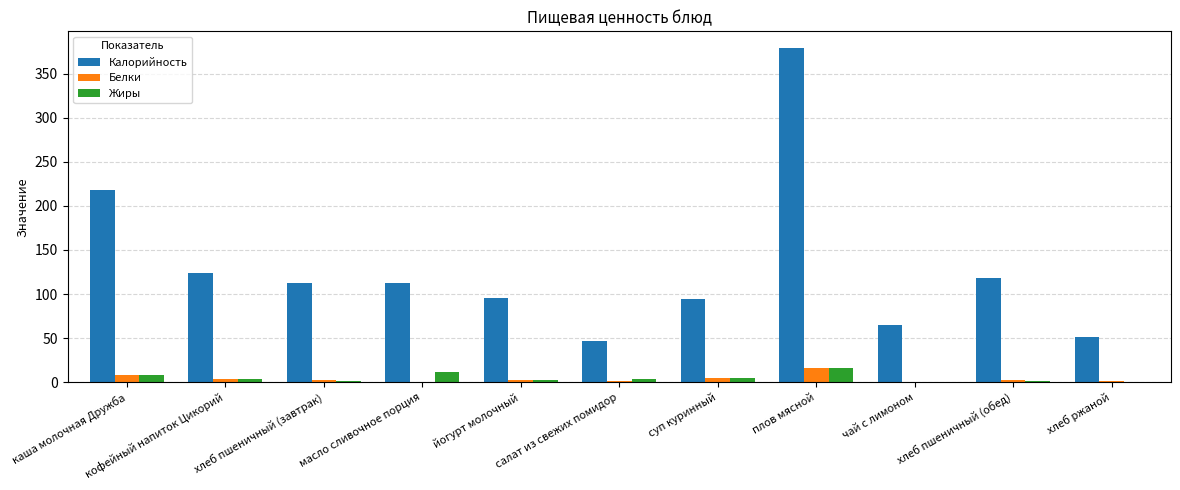

How many data points does each series have?

11